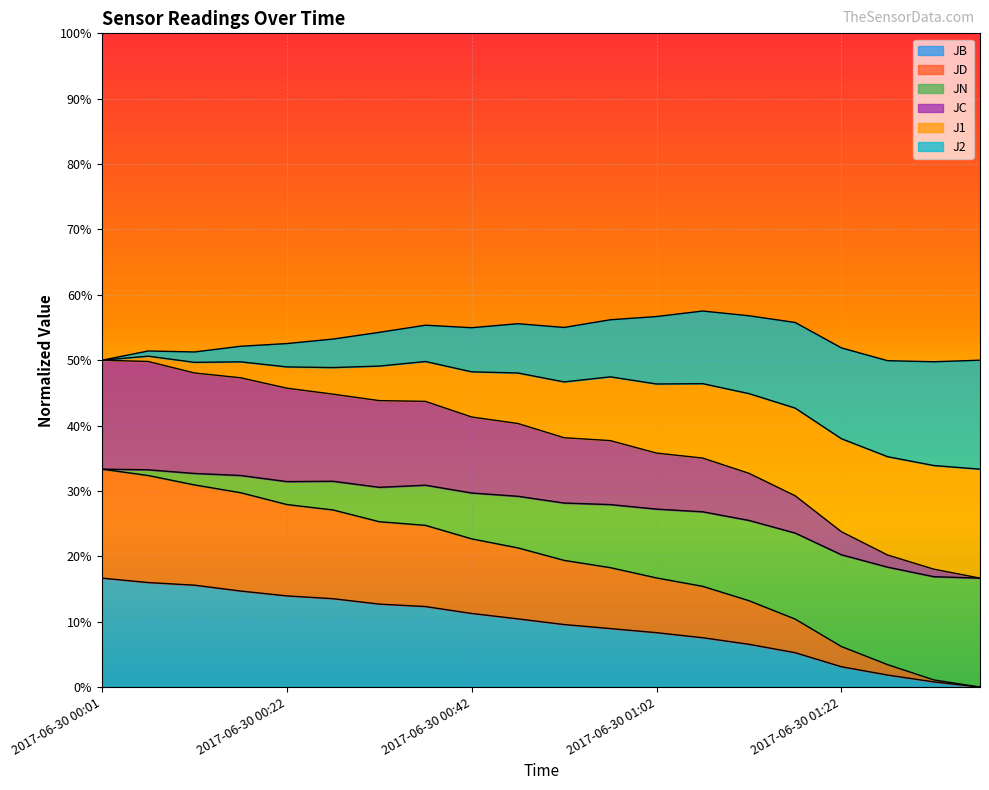

What are all the series names shown in the legend?

JB, JD, JN, JC, J1, J2